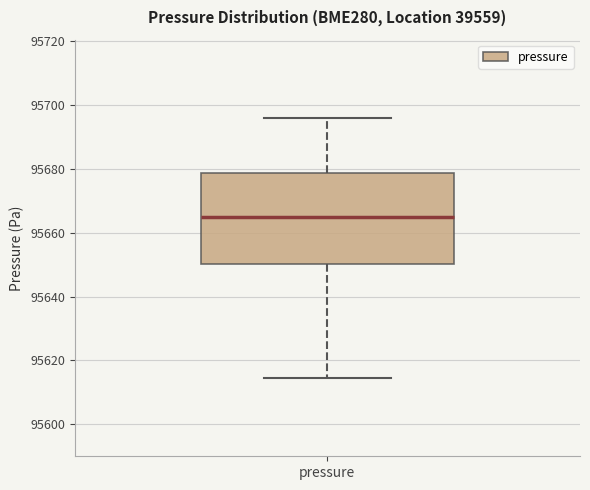

Transcribe this box plot: give where the median line is, the range the box spans, and where the two whiskers end, as read against the y-axis. The values are not printed on the chart, so give them approximately, as read against the axis.

median 95664, box 95650 to 95678, whiskers 95614 to 95696